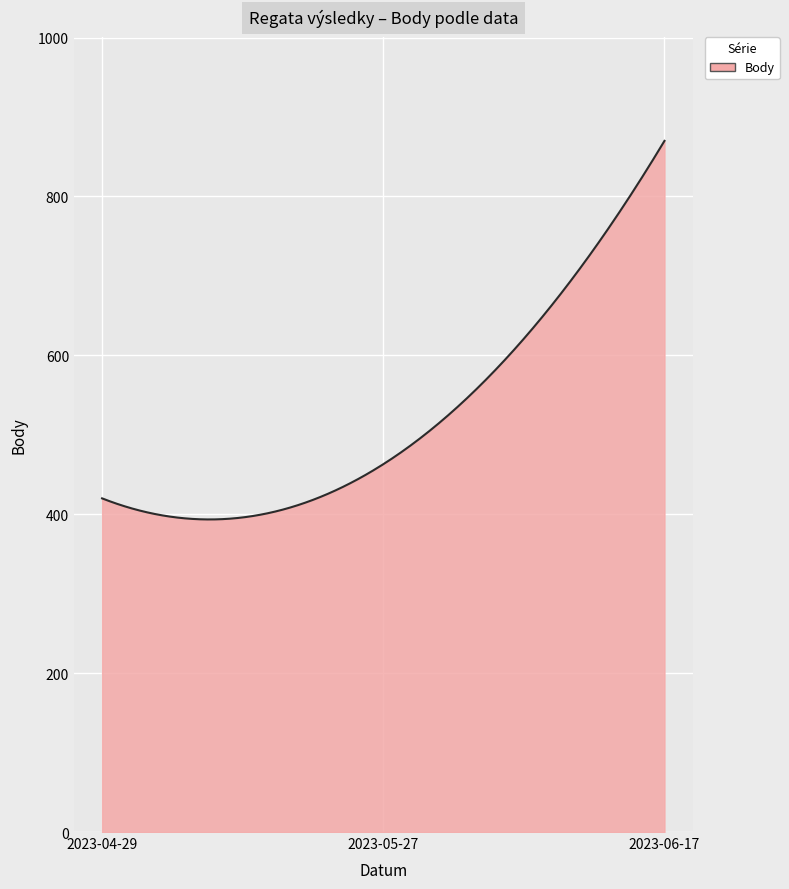

What is the maximum value shown in the chart?

870.0